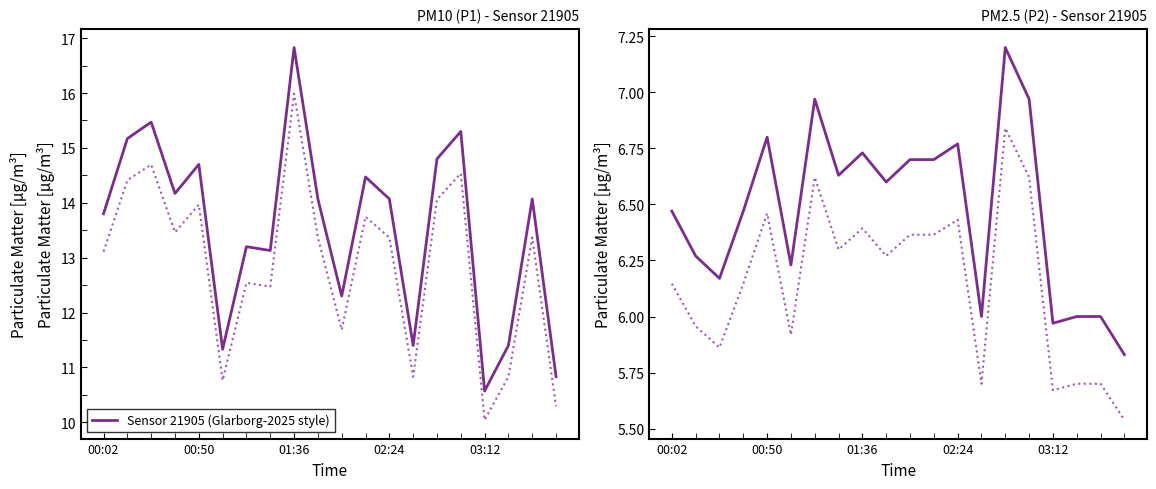

What is the difference between the values at 17 and 14?

1.2